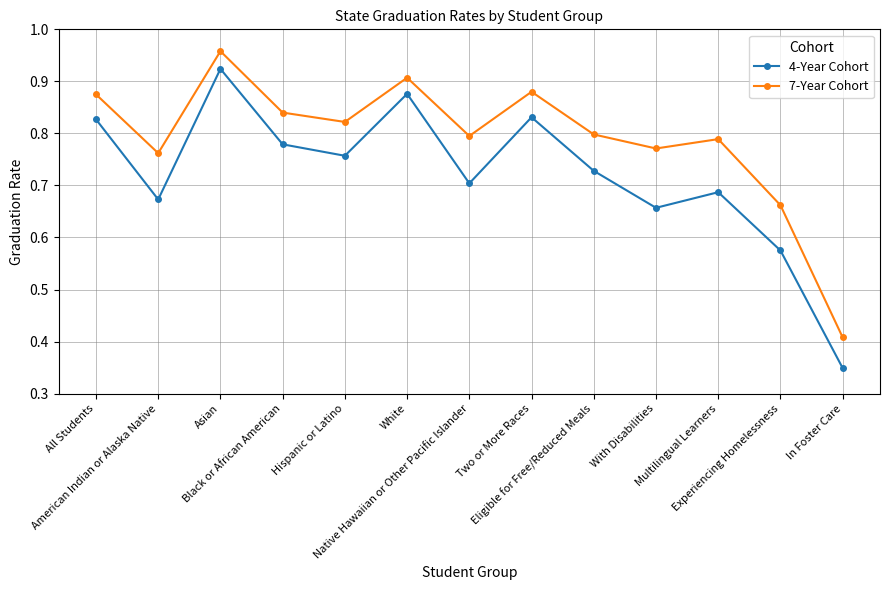

True or false: 4-Year Cohort and 7-Year Cohort intersect in this chart.

False